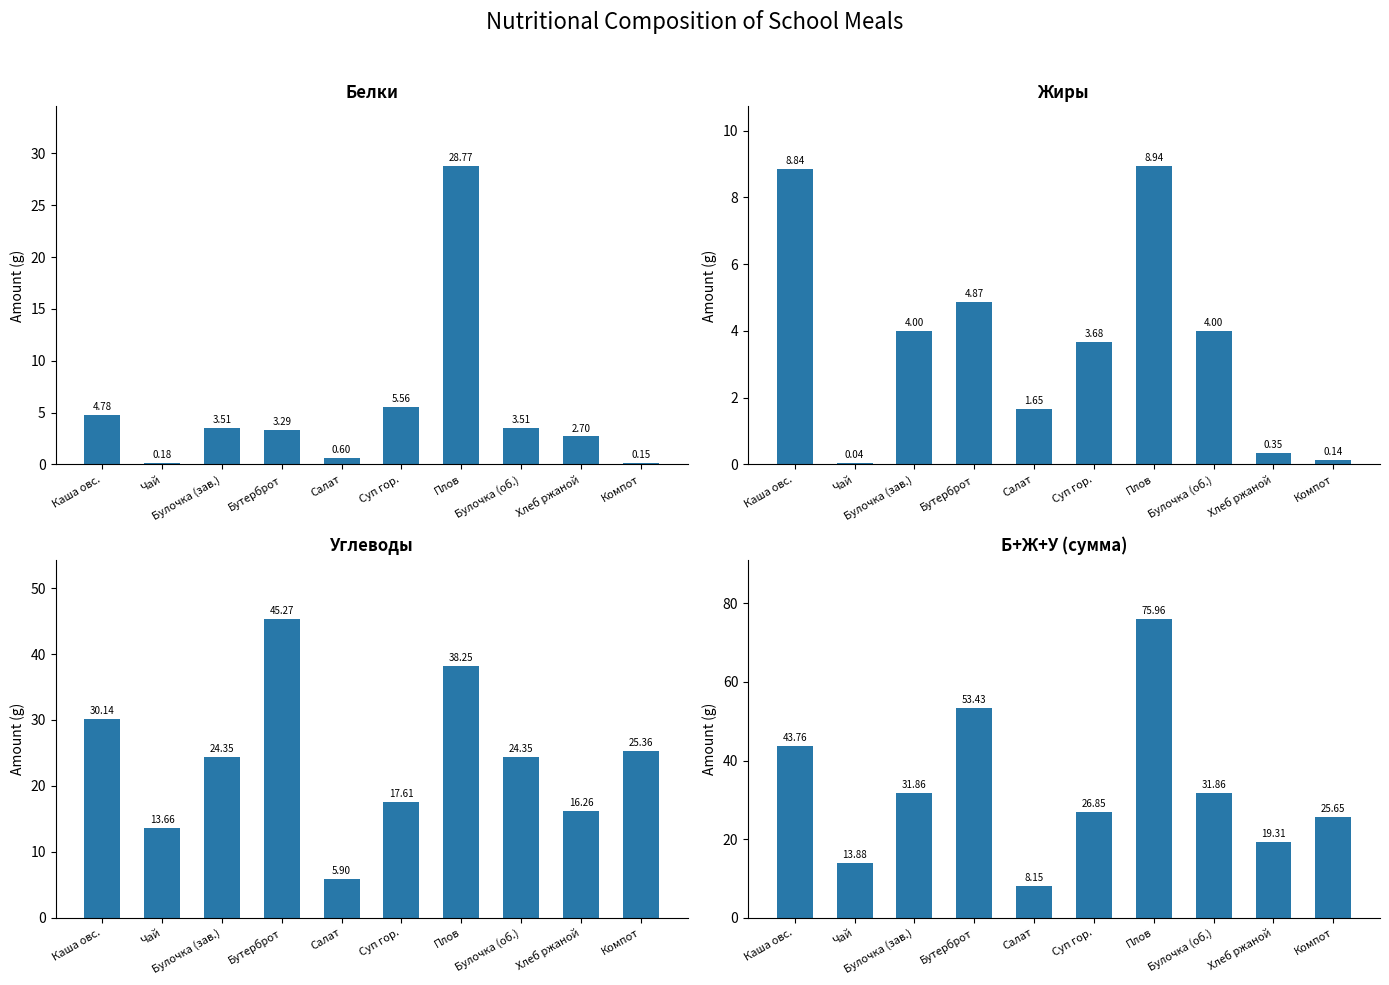

Rank the categories by Белки value from lowest to highest.

Компот, Чай, Салат, Хлеб ржаной, Бутерброт, Булочка (зав.), Булочка (об.), Каша овс., Суп гор., Плов